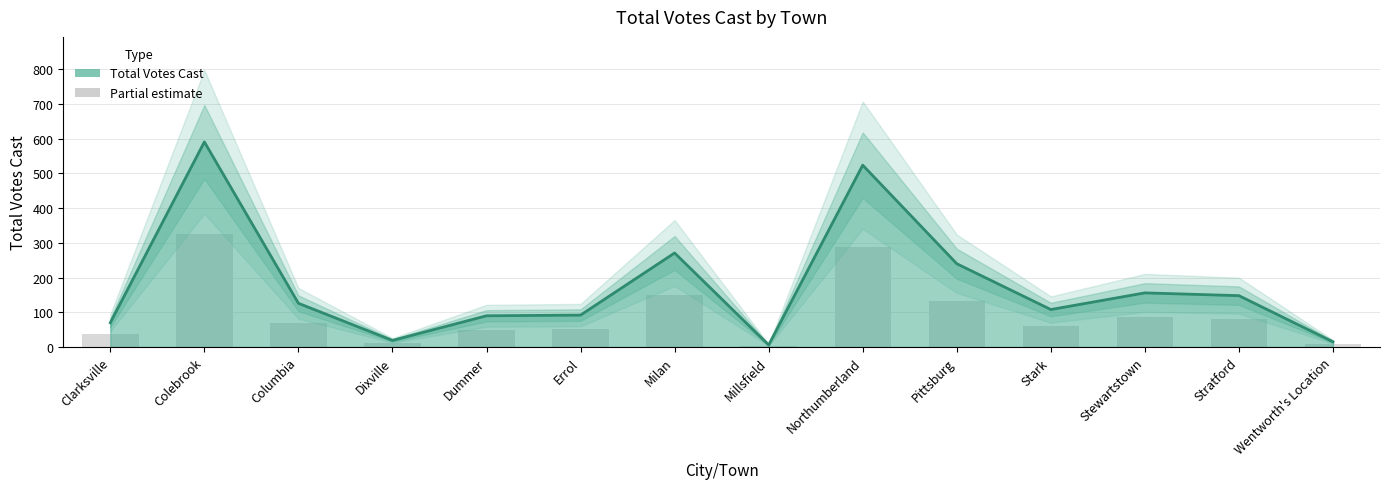

True or false: the data shows 38 at Errol.

False